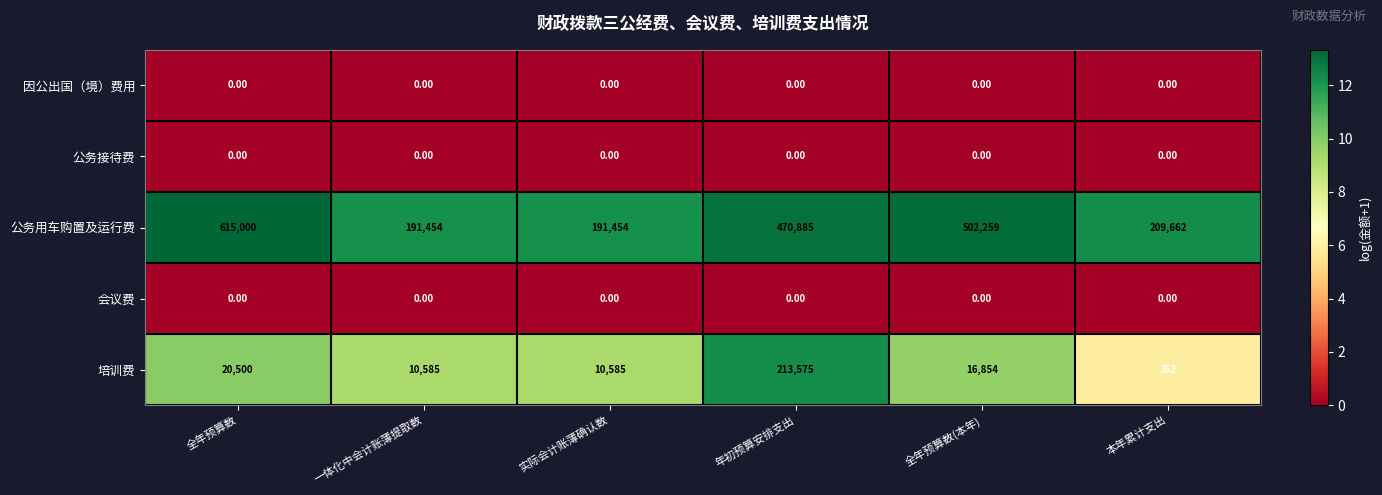

Between 全年预算数(本年) and 本年累计支出, which series saw the biggest shift?

公务用车购置及运行费